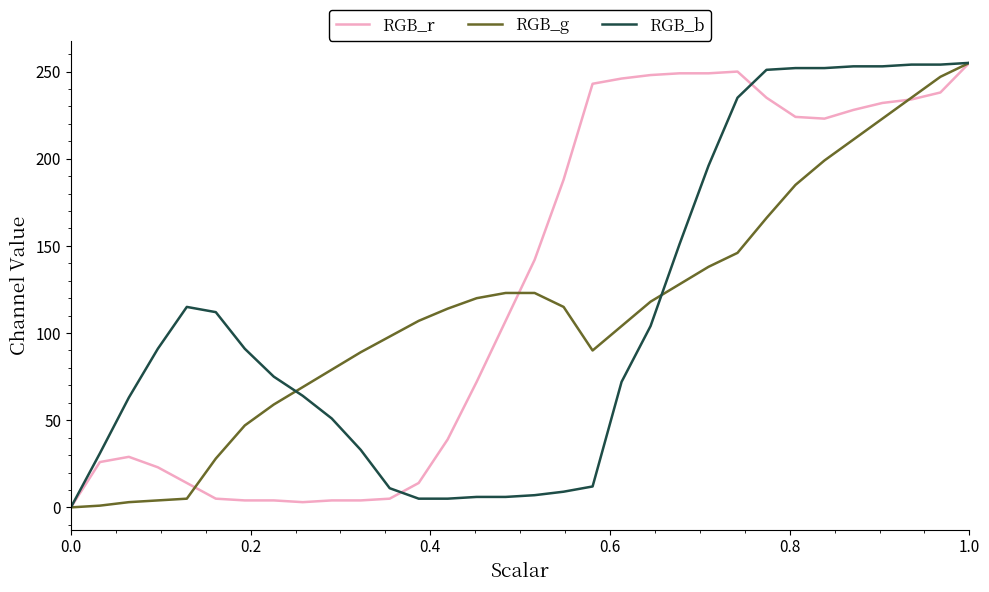

At how many categories does at least one series exceed 176?

15